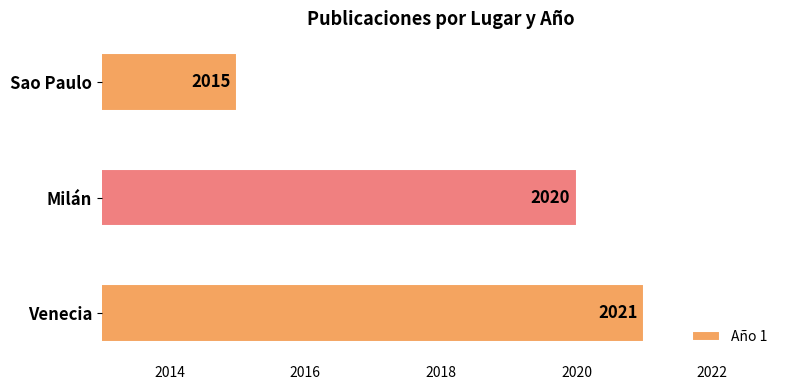

At which label is the value closest to 2018?

Milán